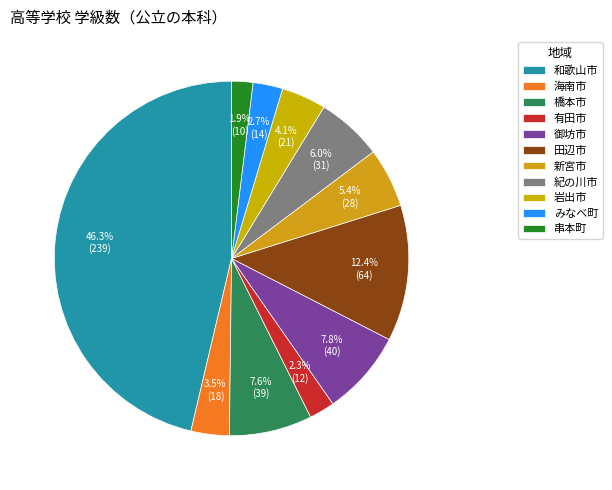

How many segments does this pie chart have?

11